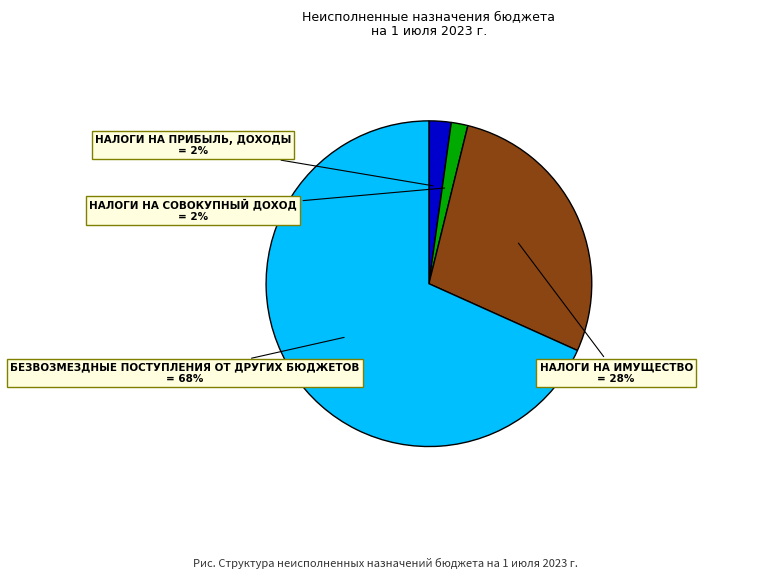

To the nearest percent, what is the average slice percentage?

25%